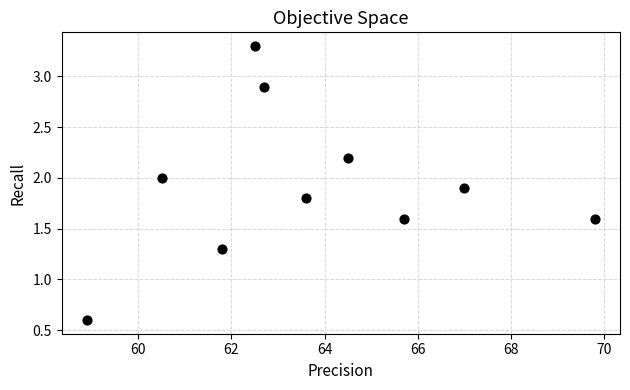

What is the range of X values (max minus min)?

10.9